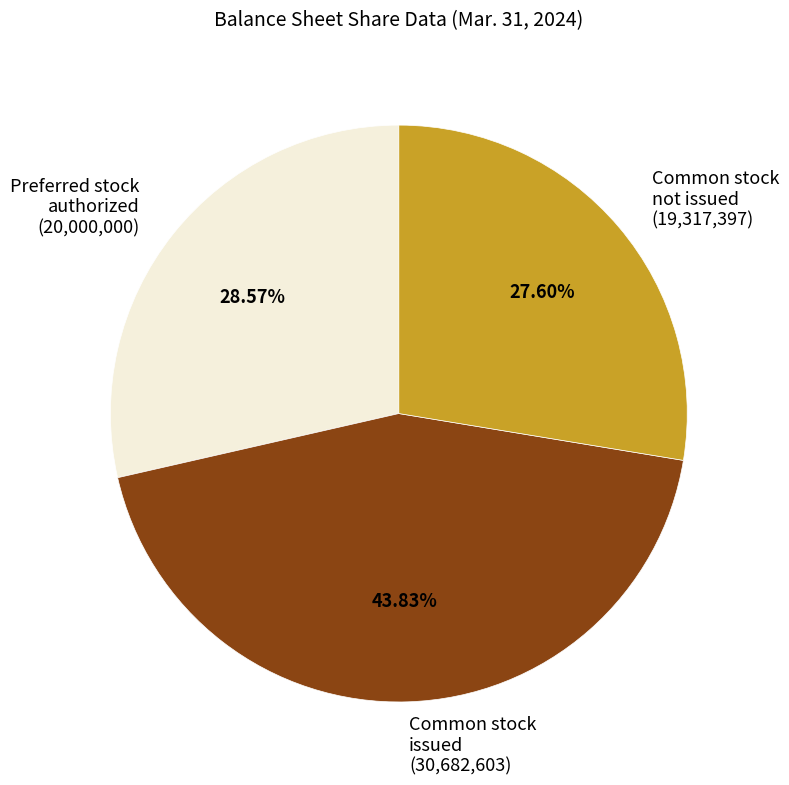

Do Common stock issued (30,682,603) and Common stock not issued (19,317,397) together represent more than half of the pie?

Yes